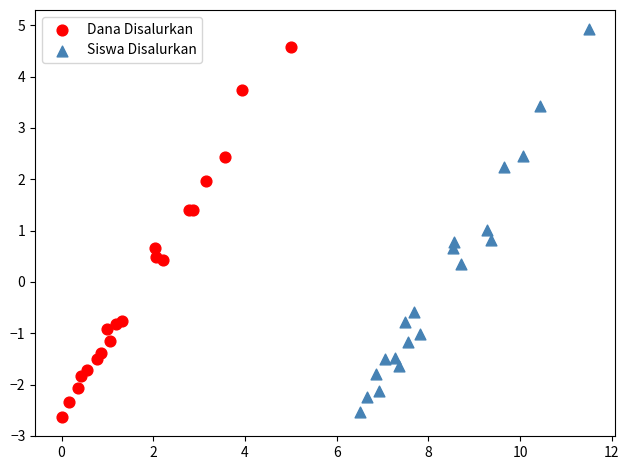

Which series contains the highest Y value?

Siswa Disalurkan